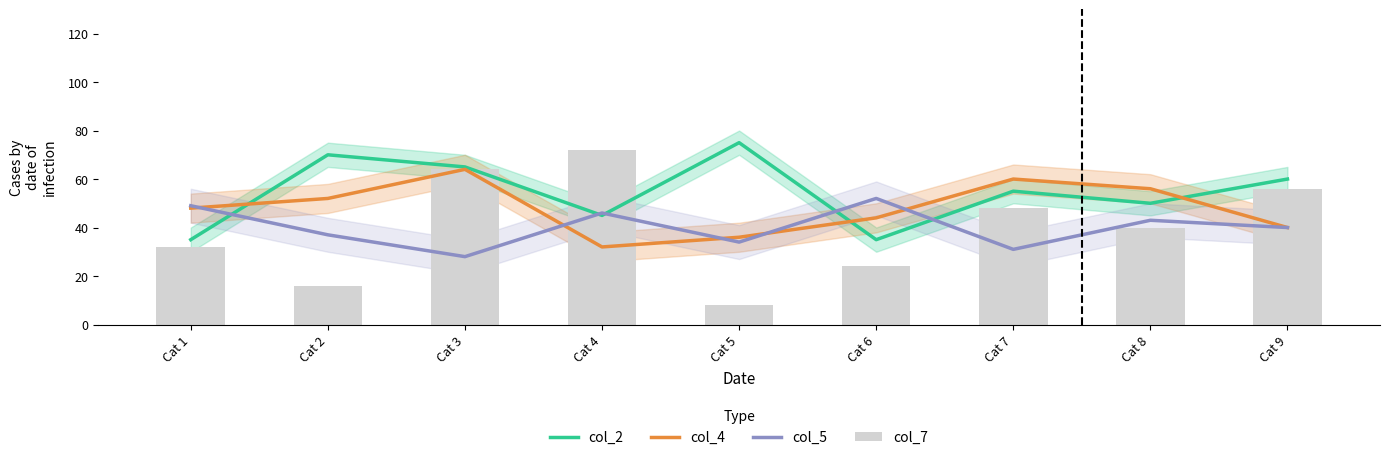

What is the sum of the col_2 values at Cat 3 and Cat 8?

115